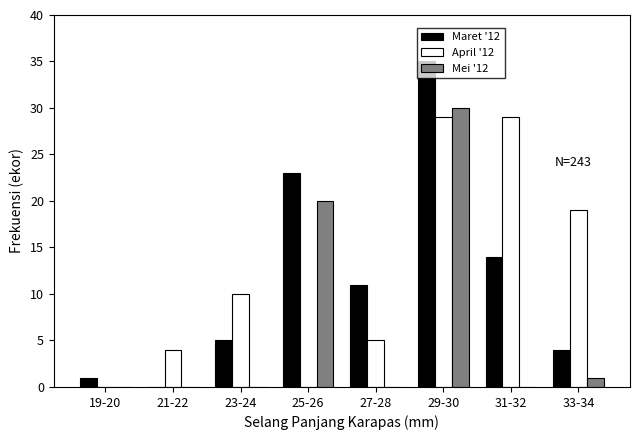

Is the value of Maret '12 at 25-26 greater than the value of April '12 at 29-30?

No